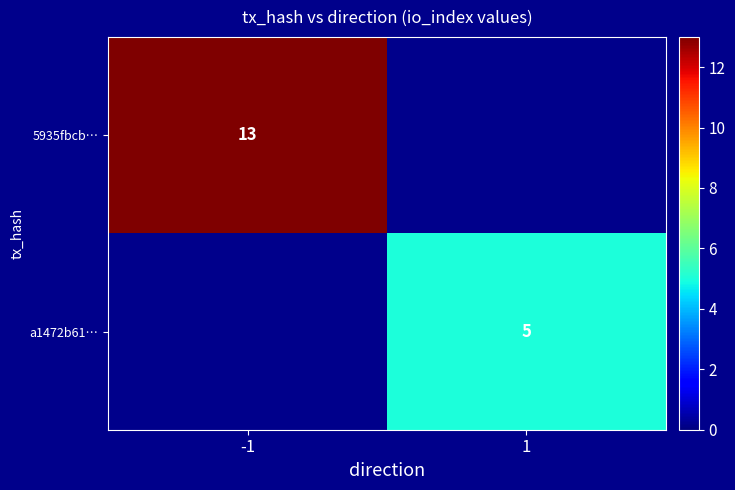

At which label does a1472b61… reach its peak?

-1